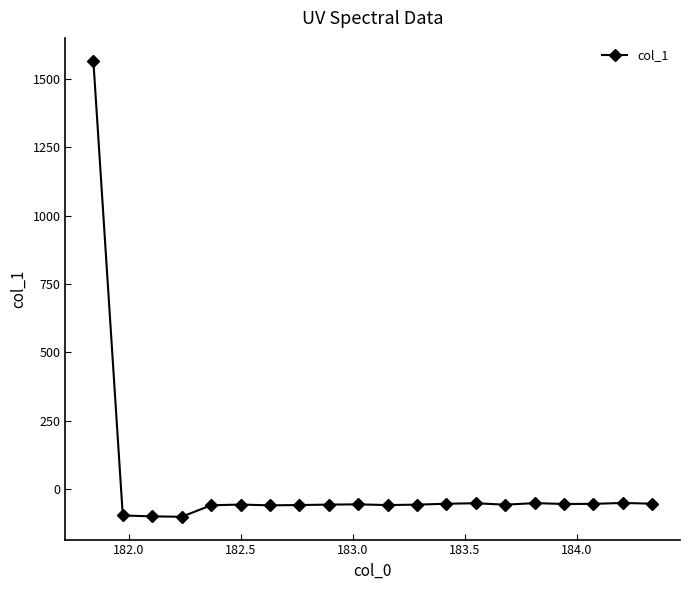

What is the smallest value displayed?

-102.3